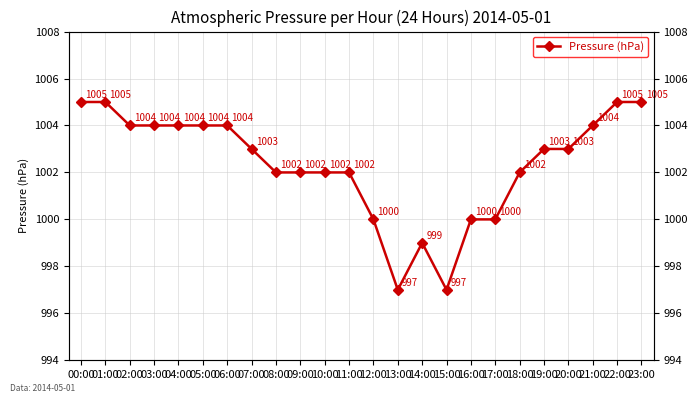

What is the value of the 3rd point from the left?

1004